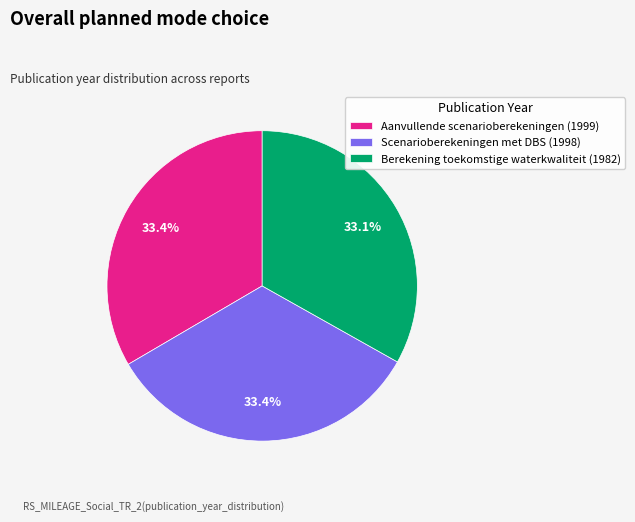

What is the ratio of the value at Scenarioberekeningen met DBS (1998) to the value at Berekening toekomstige waterkwaliteit (1982)?

1.0